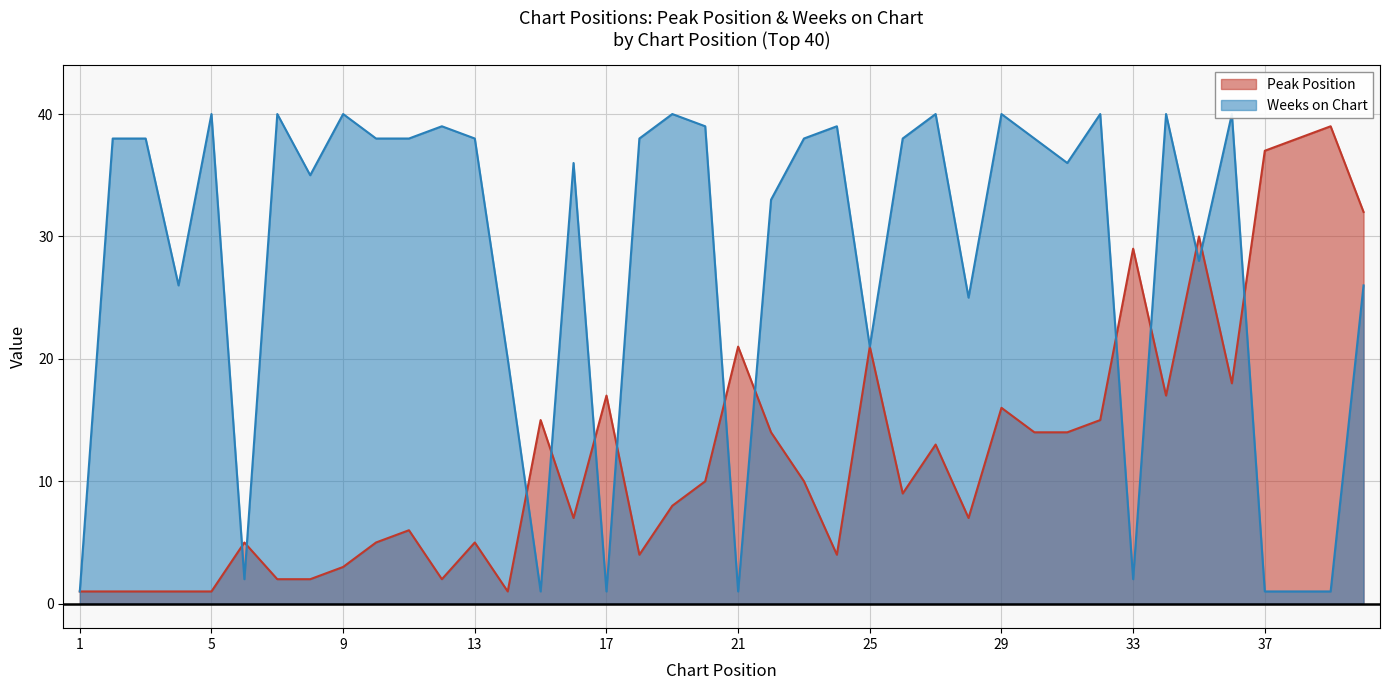

Between 22 and 30, which series saw the biggest shift?

Weeks on Chart